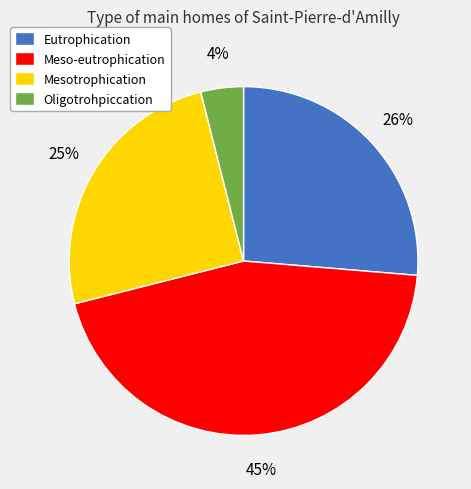

How many slices are in this pie chart?

4